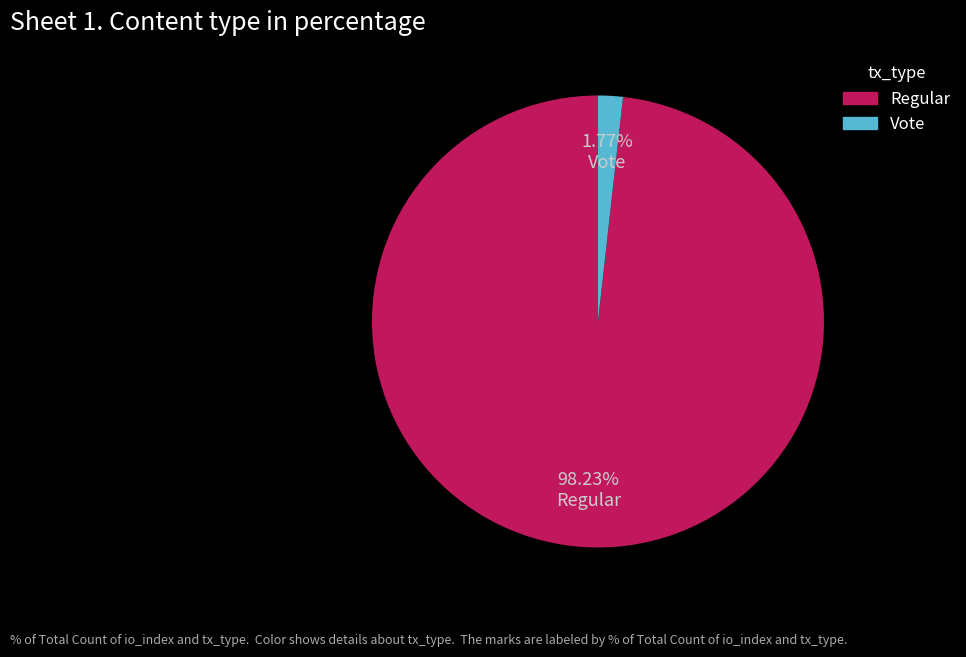

What percentage is NOT represented by Regular?

1.8%